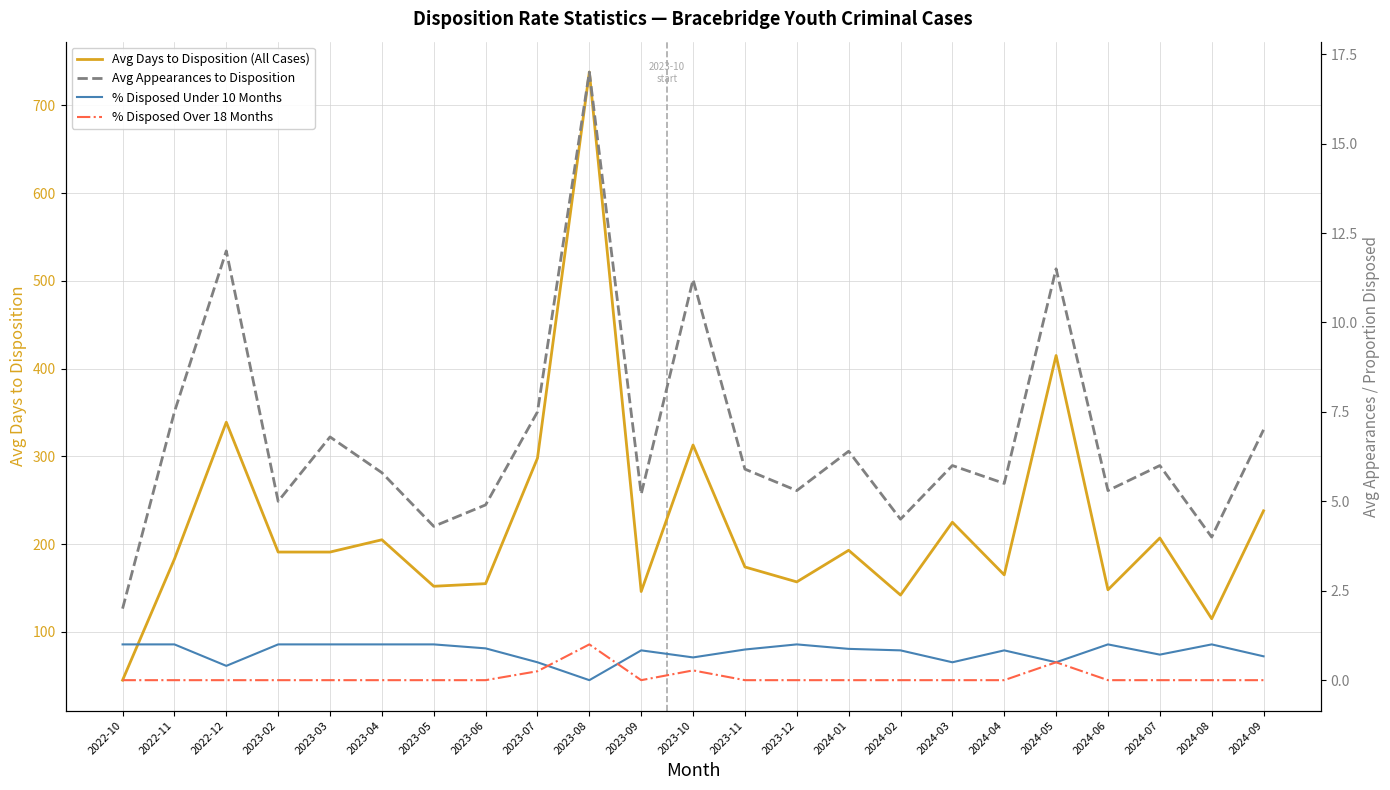

Which series has the widest spread of values?

Avg Days to Disposition (All Cases)